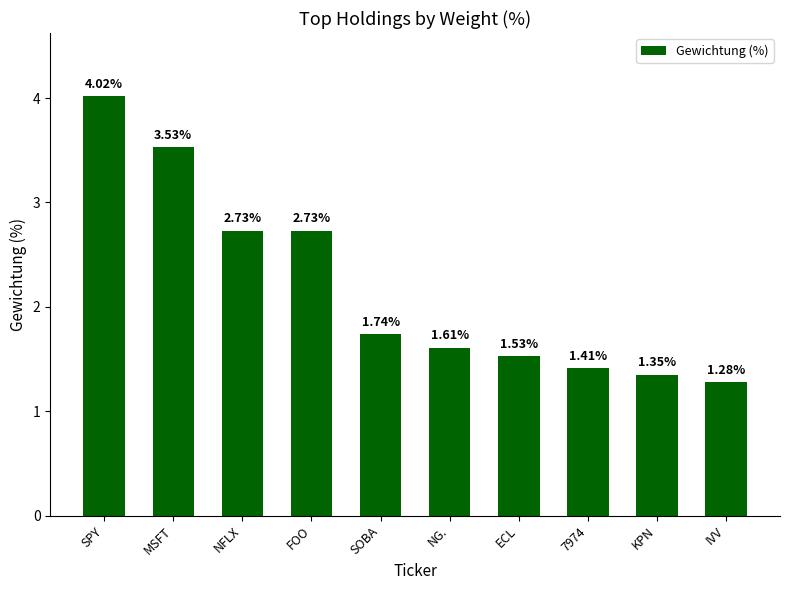

What is the sum of the values at ECL and NG.?

3.1